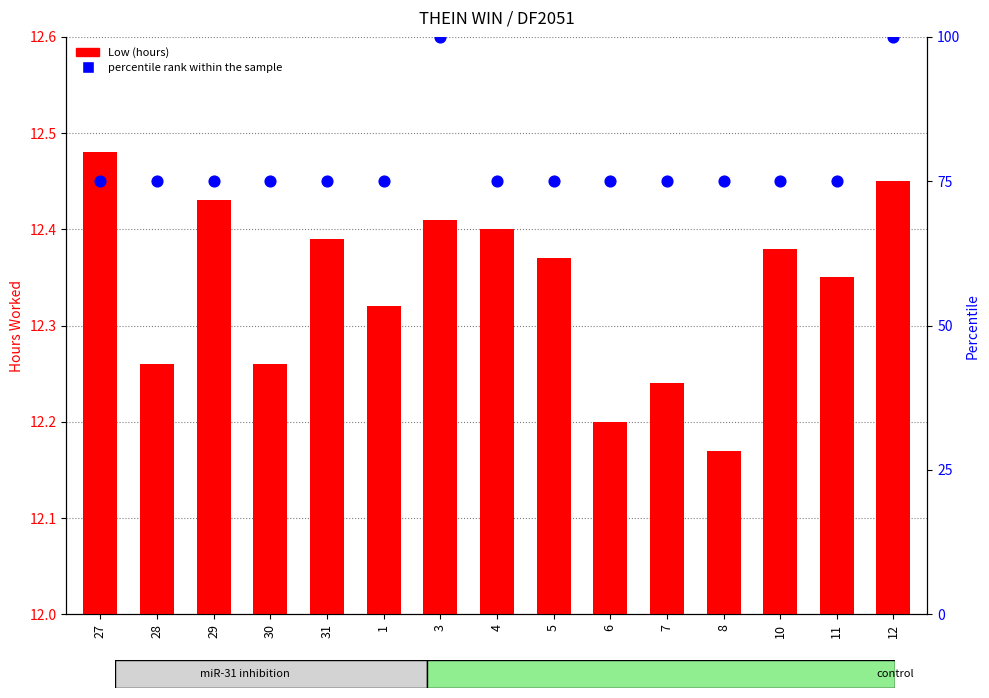

What is the total value across all series at 30?

87.3